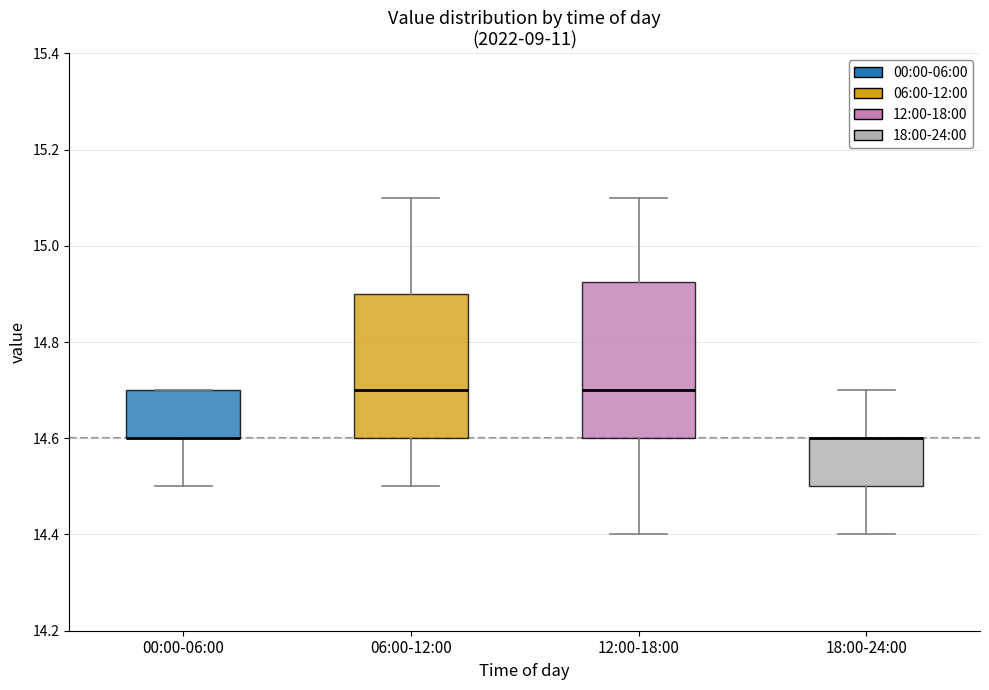

Reading left to right, transcribe this box plot: for each box, give where its median line is, the range the box spans, and where its two whiskers end, as read against the y-axis. The values are not printed on the chart, so give them approximately, as read against the axis.

00:00-06:00: median 14.60 (drawn on the box's lower edge), box 14.60 to 14.70, whiskers 14.50 to 14.70
06:00-12:00: median 14.70, box 14.60 to 14.90, whiskers 14.50 to 15.10
12:00-18:00: median 14.70, box 14.60 to 14.92, whiskers 14.40 to 15.10
18:00-24:00: median 14.60 (drawn on the box's upper edge), box 14.50 to 14.60, whiskers 14.40 to 14.70